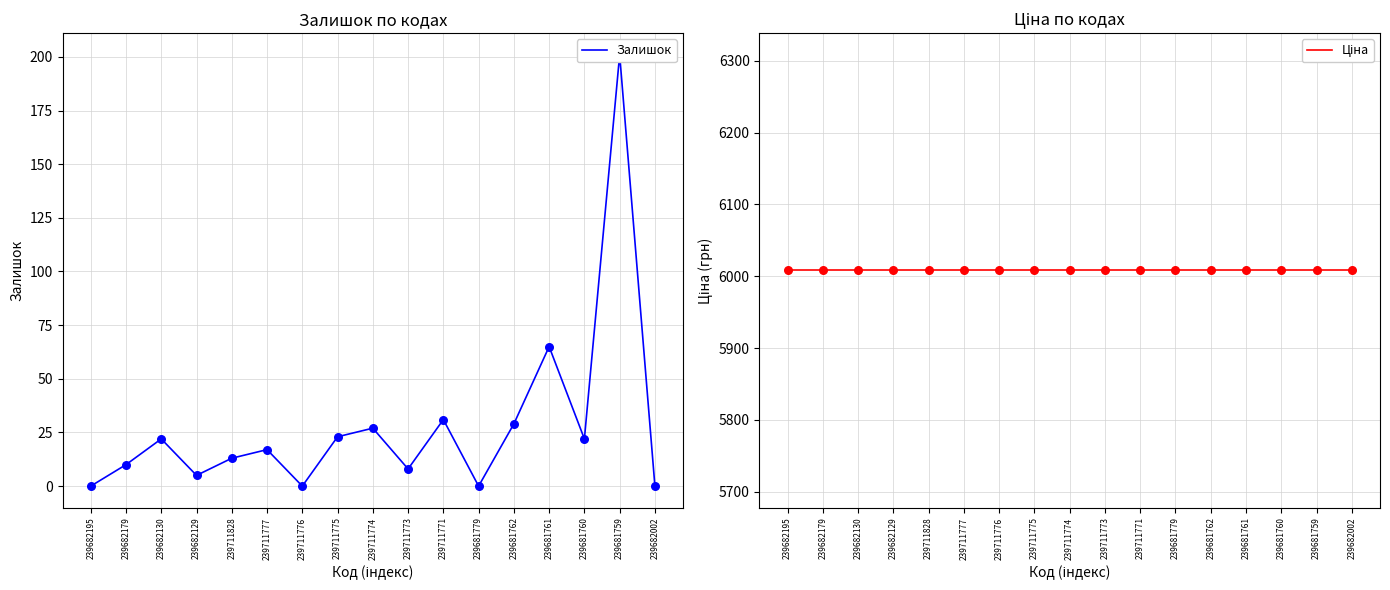

Which series contains the lowest Y value?

Залишок